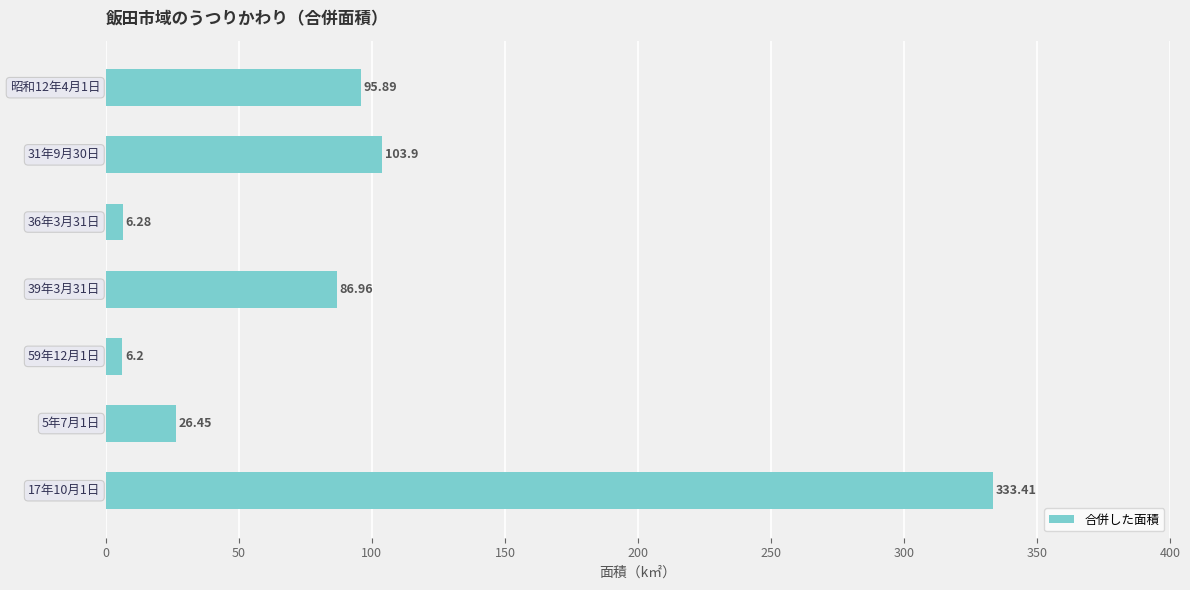

What is the average value?

94.2